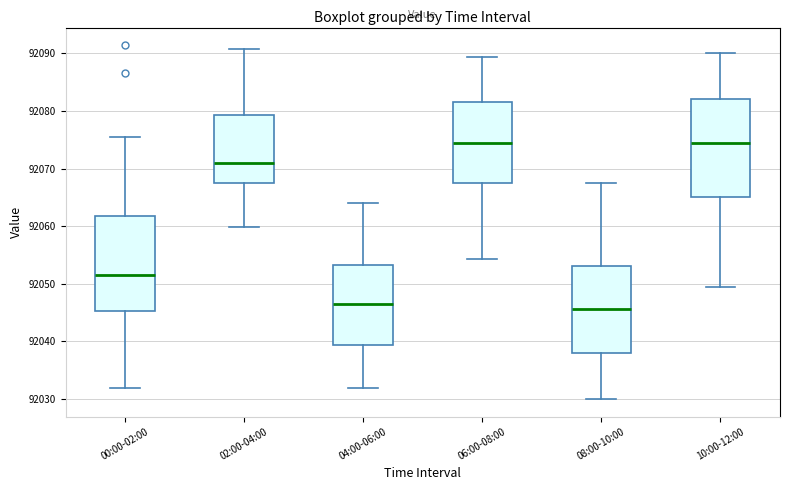

Reading left to right, read every box against the y-axis: the position of its median line, the range the box covers, and the ends of its whiskers. The values are not printed on the chart, so give them approximately, as read against the axis.

00:00-02:00: median 92052, box 92045 to 92062, whiskers 92032 to 92075
02:00-04:00: median 92071, box 92067 to 92079, whiskers 92060 to 92091
04:00-06:00: median 92046, box 92039 to 92053, whiskers 92032 to 92064
06:00-08:00: median 92074, box 92067 to 92082, whiskers 92054 to 92089
08:00-10:00: median 92046, box 92038 to 92053, whiskers 92030 to 92068
10:00-12:00: median 92074, box 92065 to 92082, whiskers 92050 to 92090